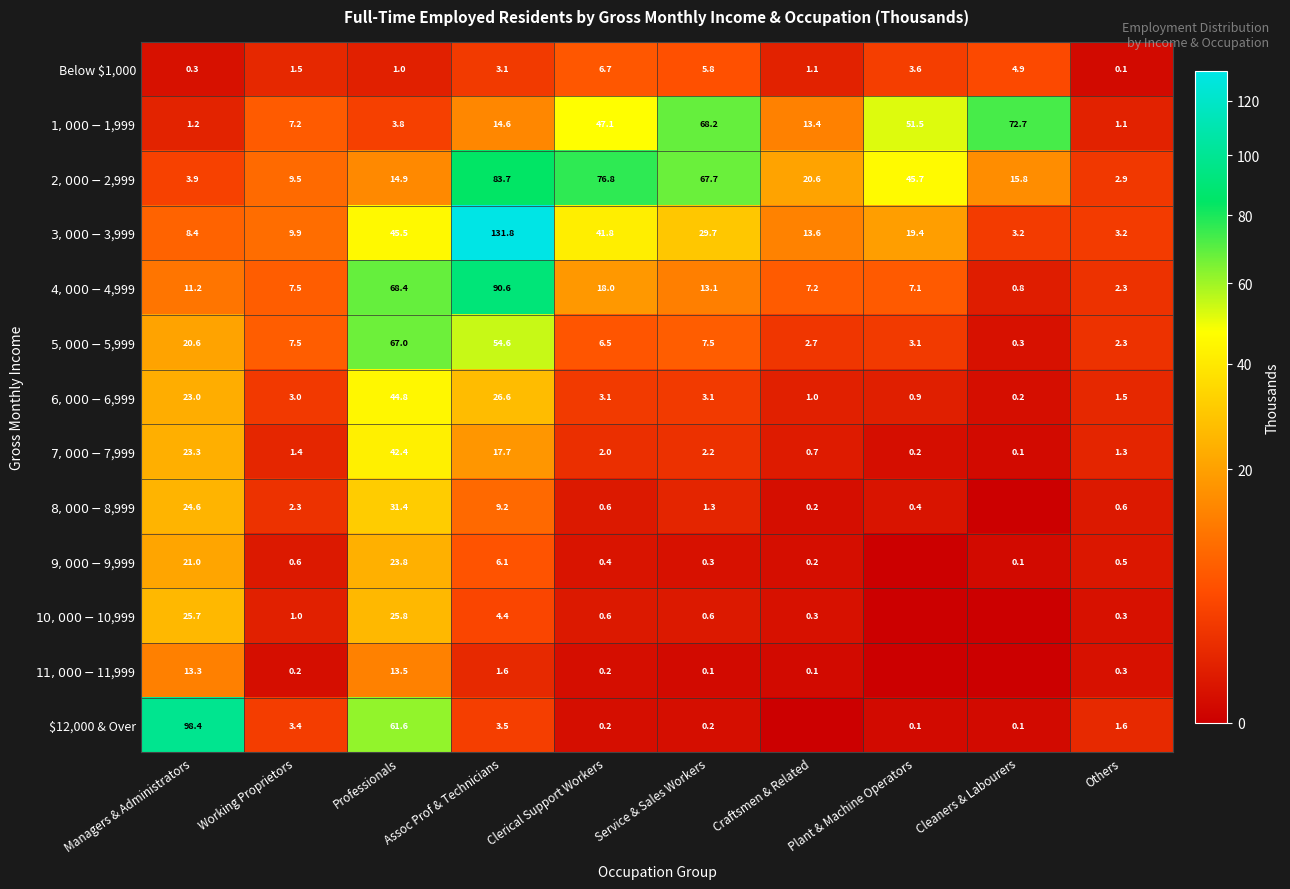

What is the difference between the Below $1,000 values at Clerical Support Workers and Craftsmen & Related?

5.6